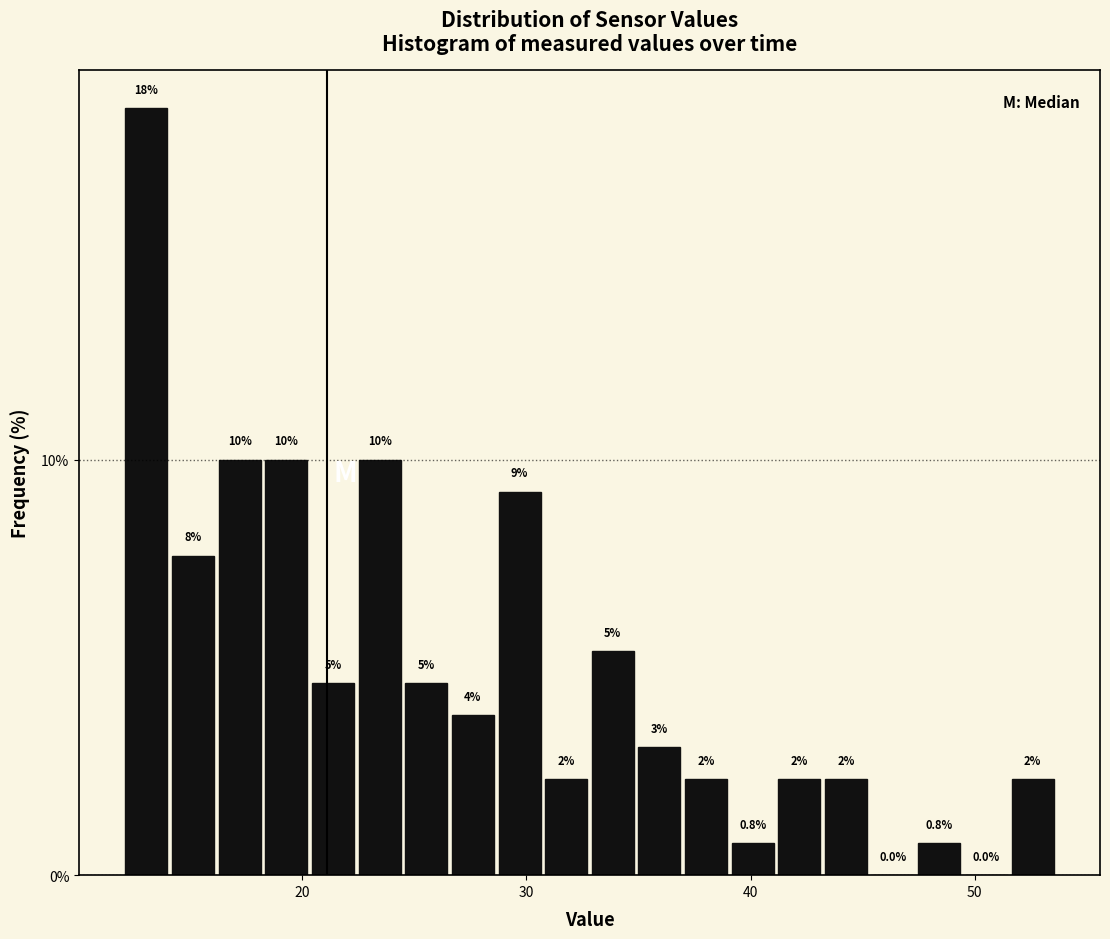

Read against the x-axis, roughly where is the centre of the tallest bar?

13